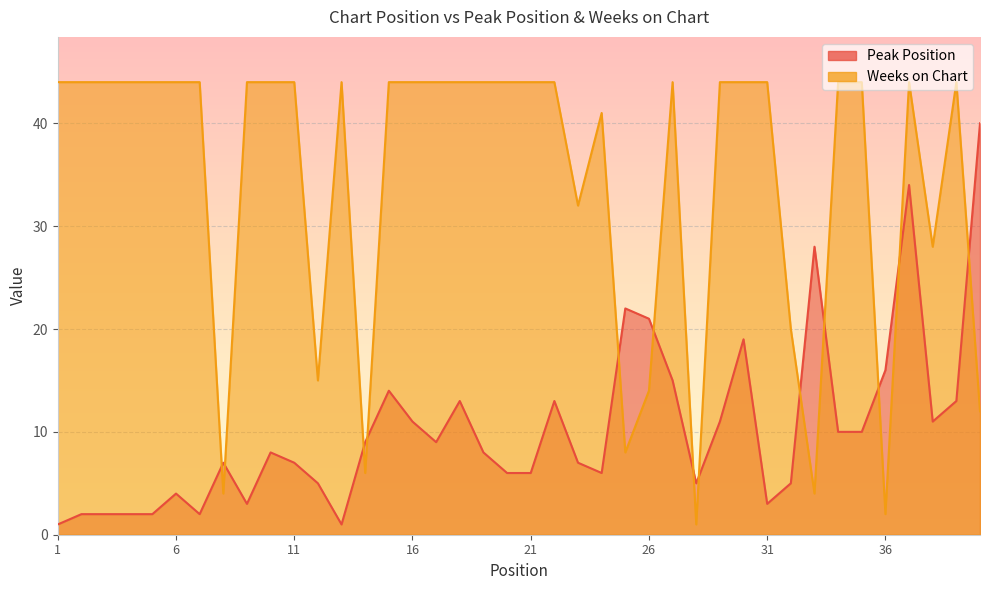

At how many categories does at least one series exceed 23?

32